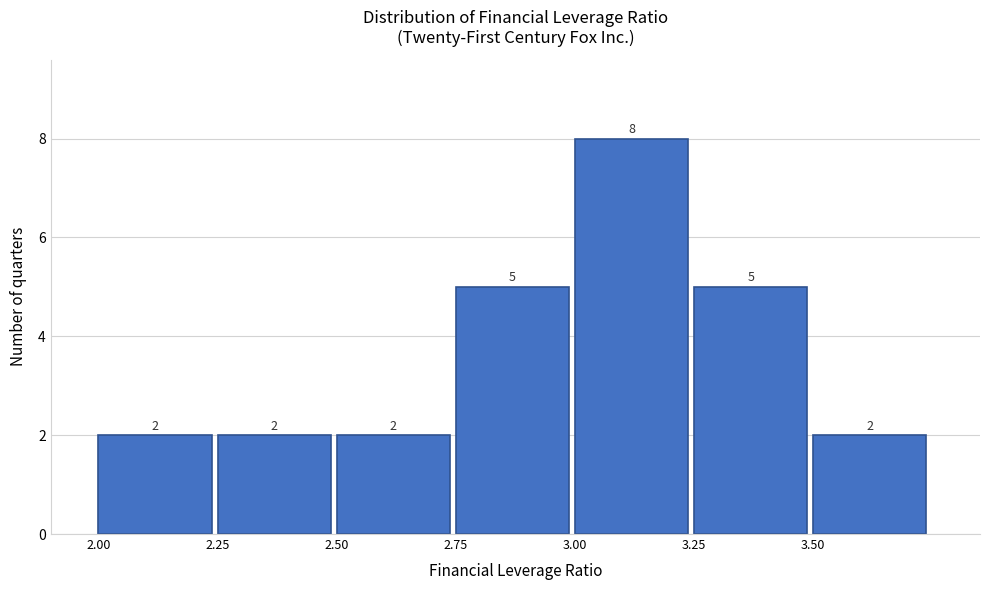

What is the height of the bar covering 2.00 to 2.25 on the x-axis?

2